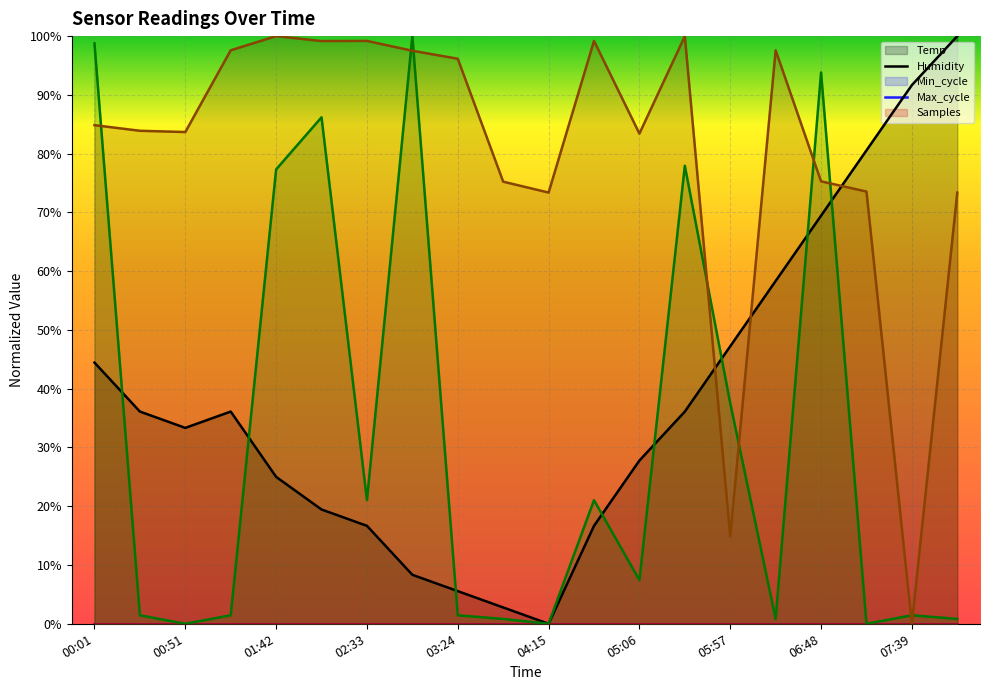

What is the label of the 19th point from the left?

07:39